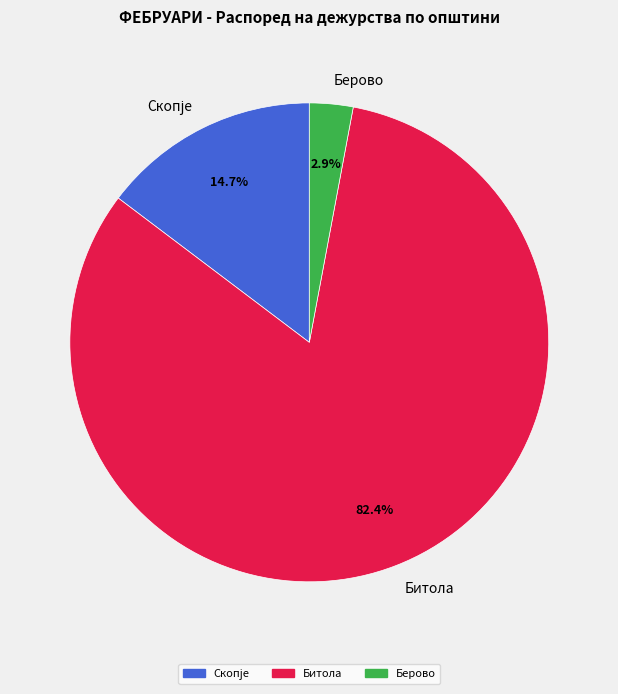

What percentage is NOT represented by Битола?

17.6%